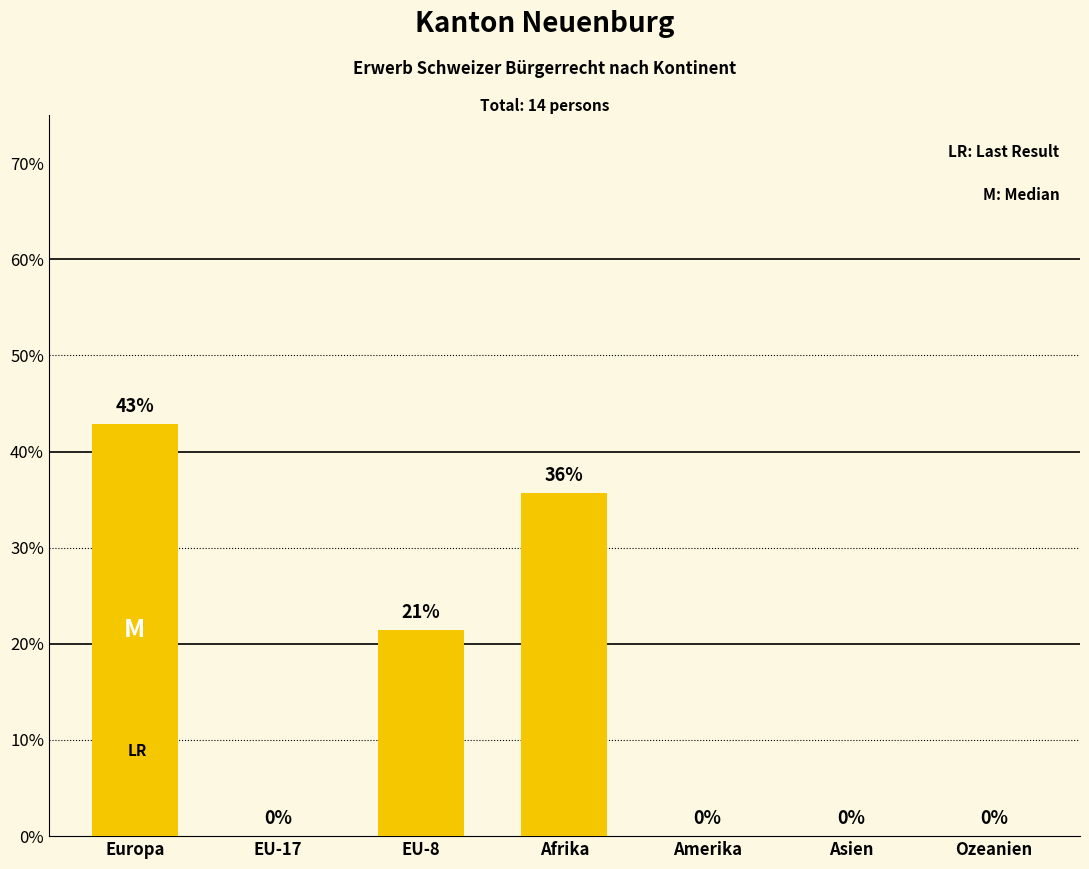

True or false: the data shows 0.0 at Ozeanien.

True